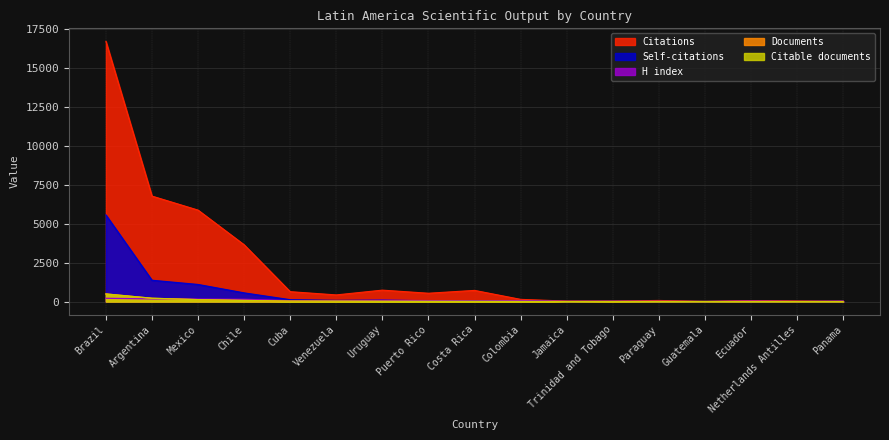

What is the value of the Citations point at the 7th from the left?

733